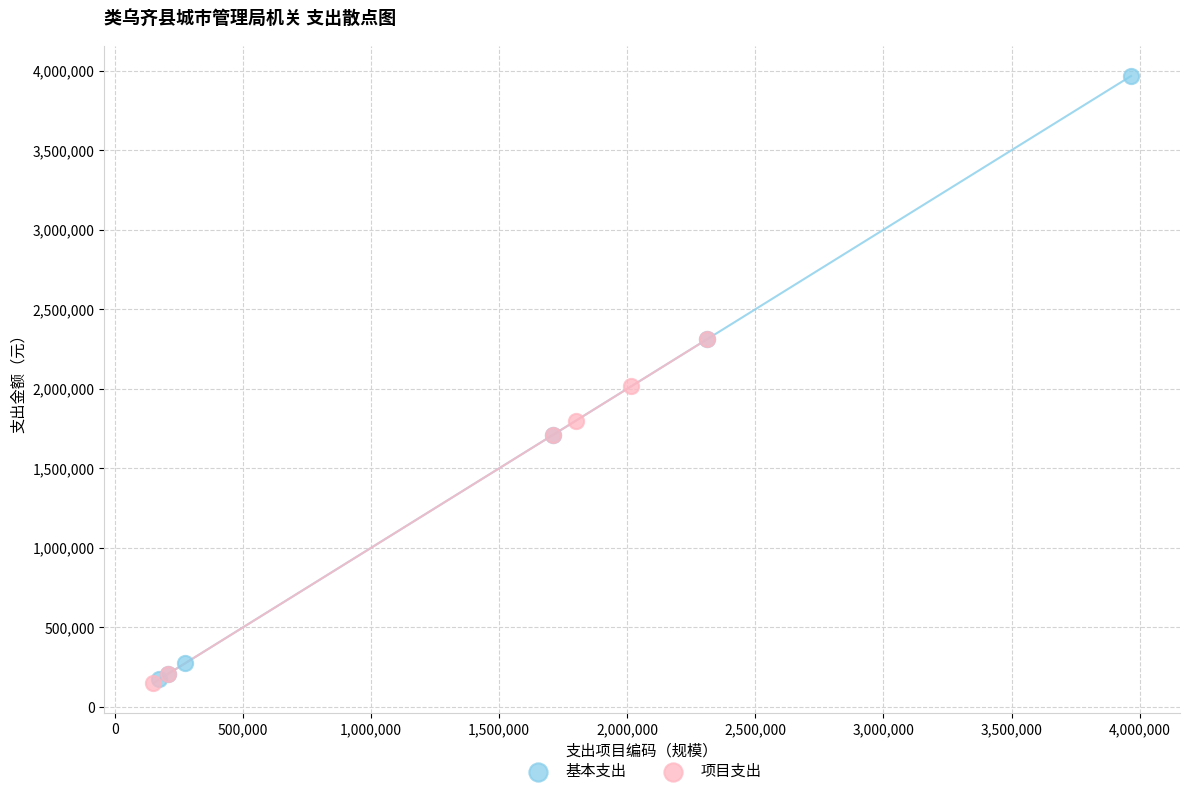

Which series has the widest spread of Y values?

基本支出